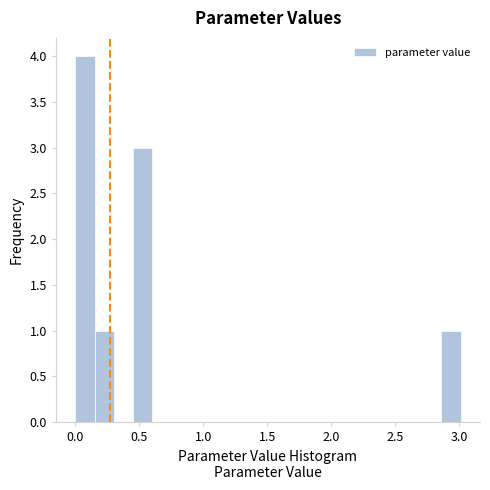

Around what value on the x-axis is the tallest bar? Give the approximate position of its centre, as read against the axis.

0.10